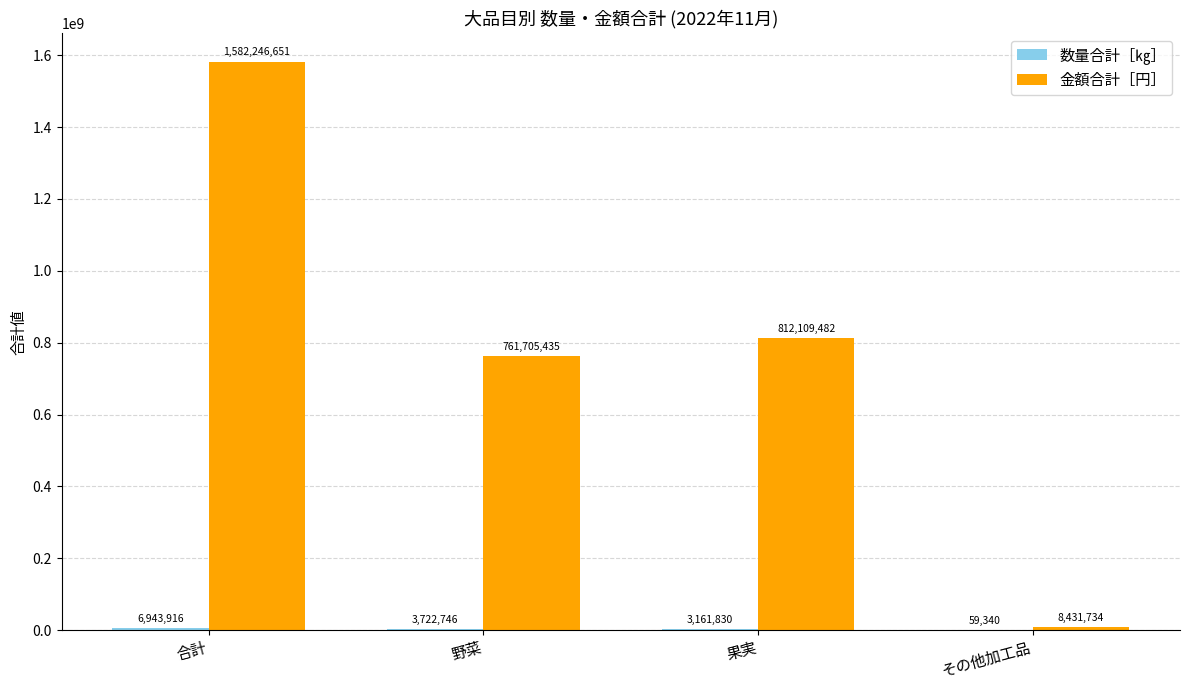

What is the sum of the 金額合計［円］ values at 合計 and 野菜?

2343952086